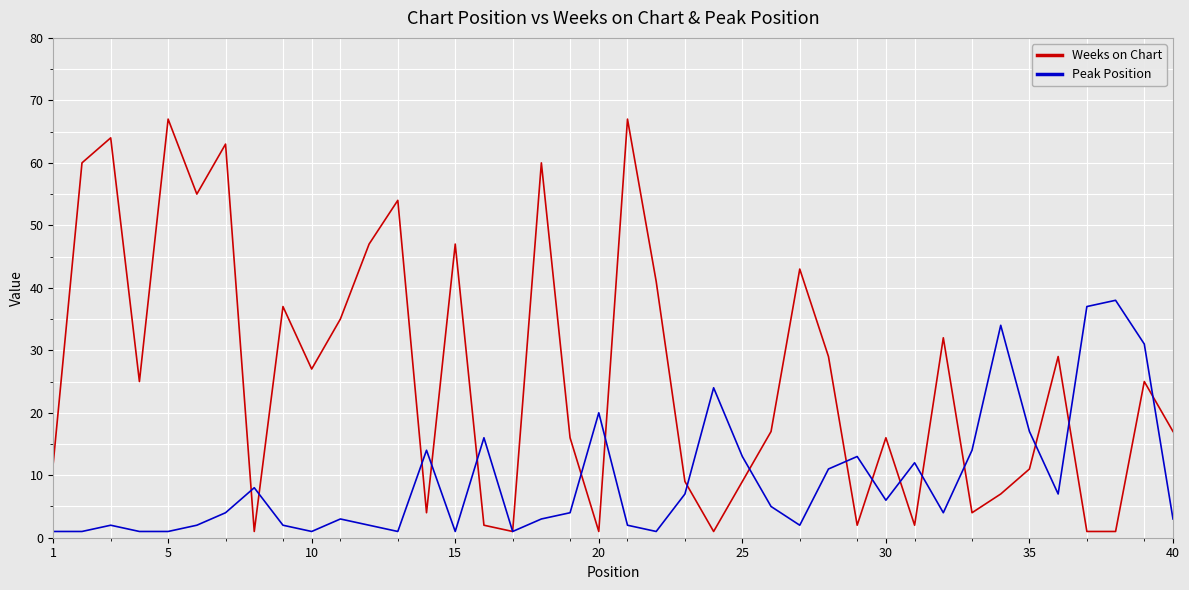

Which series has the widest spread of values?

Weeks on Chart